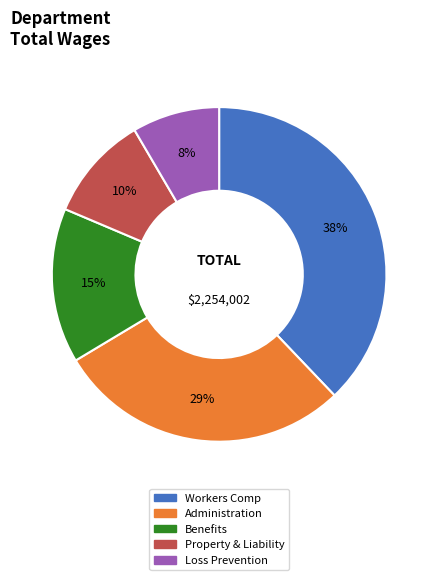

How many slices are in this pie chart?

5